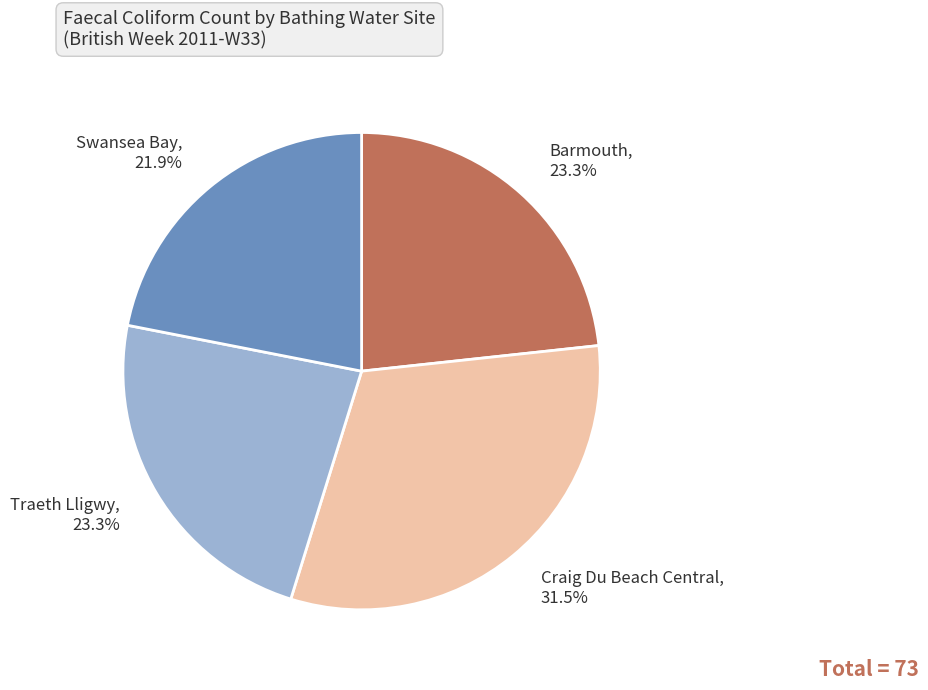

Between Craig Du Beach Central and Swansea Bay, which is larger?

Craig Du Beach Central